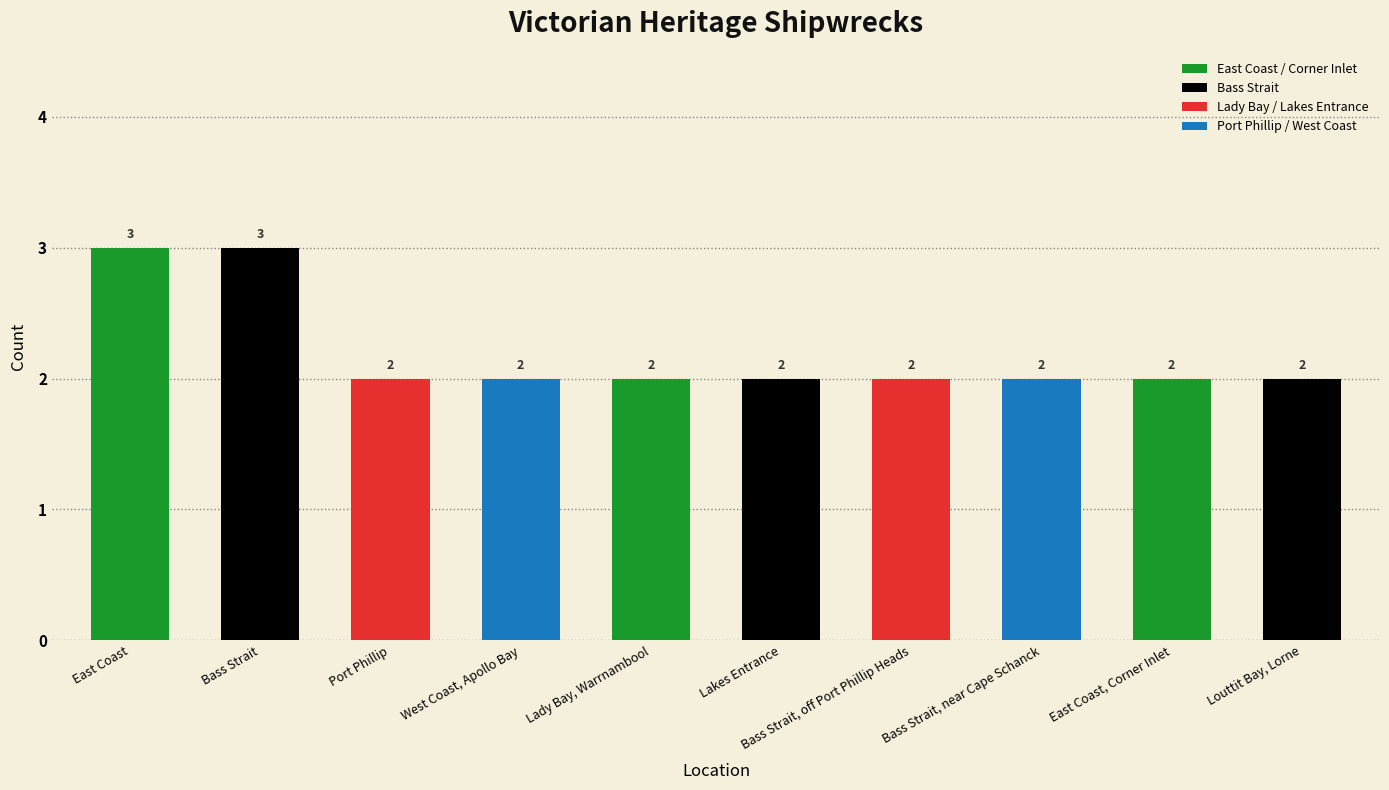

What is the difference between the values at West Coast, Apollo Bay and East Coast?

1